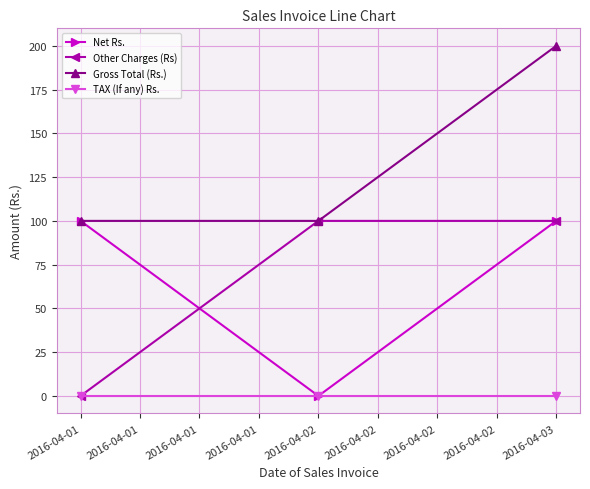

What is the greatest value displayed?

200